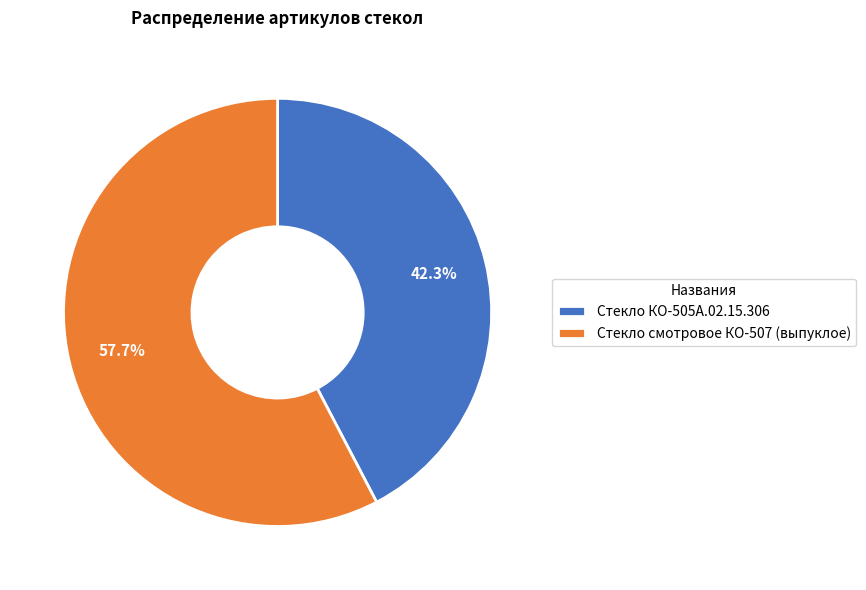

What percentage do Стекло КО-505А.02.15.306 and Стекло смотровое КО-507 (выпуклое) together represent?

100.0%